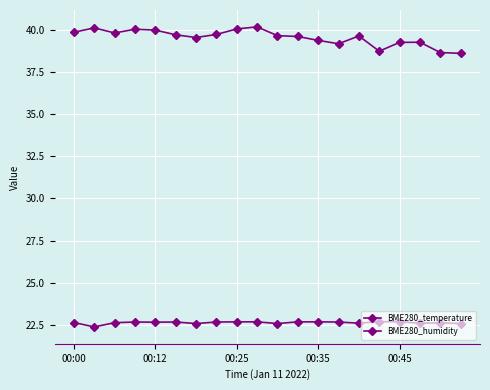

In BME280_humidity, how many points are lower than both neighbors (excluding endpoints)?

4